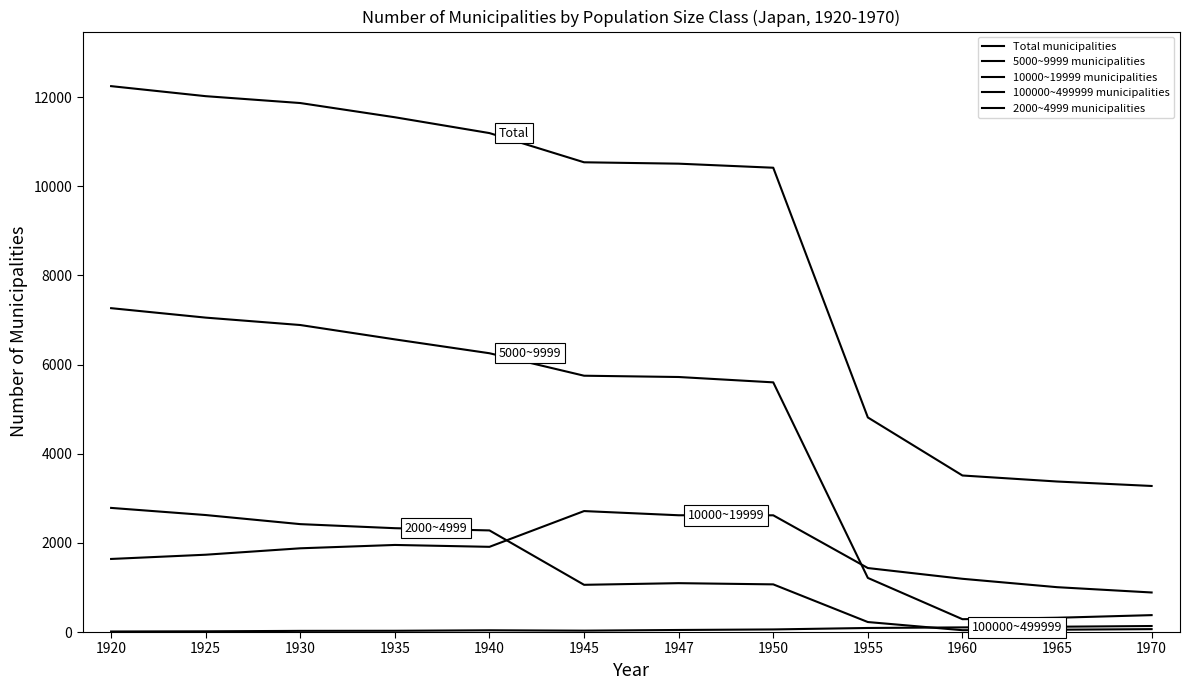

What is the sum of the 5000~9999 municipalities values at 1925 and 1960?

7340